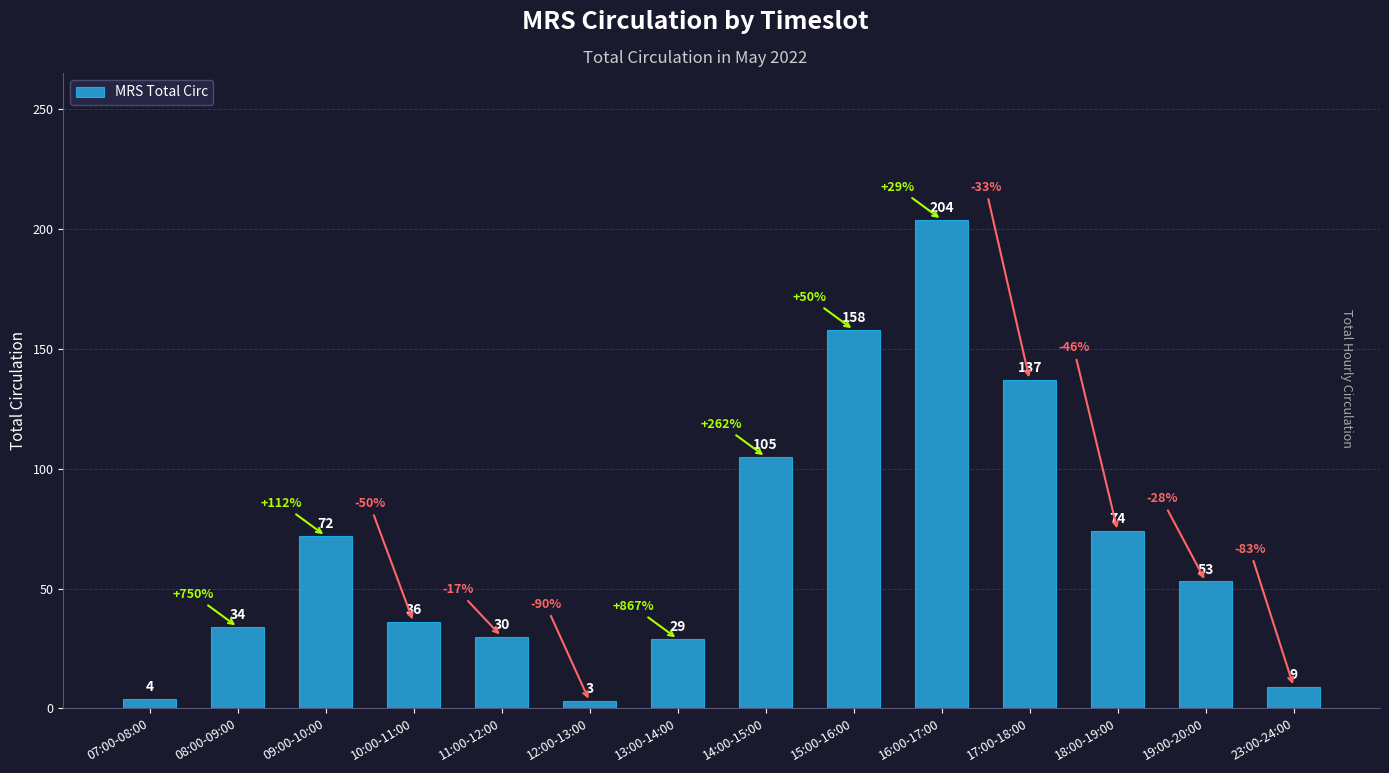

Rank the categories by value from highest to lowest.

16:00-17:00, 15:00-16:00, 17:00-18:00, 14:00-15:00, 18:00-19:00, 09:00-10:00, 19:00-20:00, 10:00-11:00, 08:00-09:00, 11:00-12:00, 13:00-14:00, 23:00-24:00, 07:00-08:00, 12:00-13:00